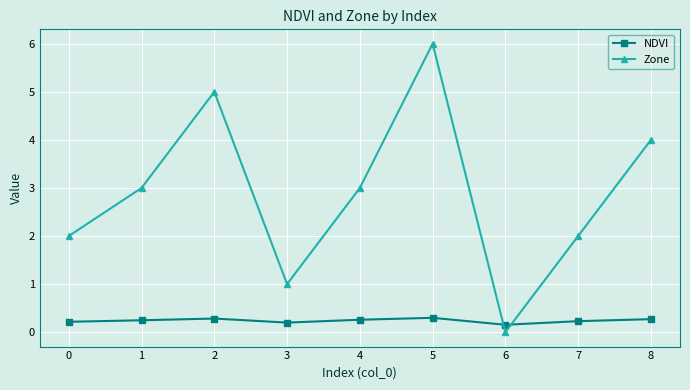

Which series ends up on top after the final intersection of Zone and NDVI?

Zone